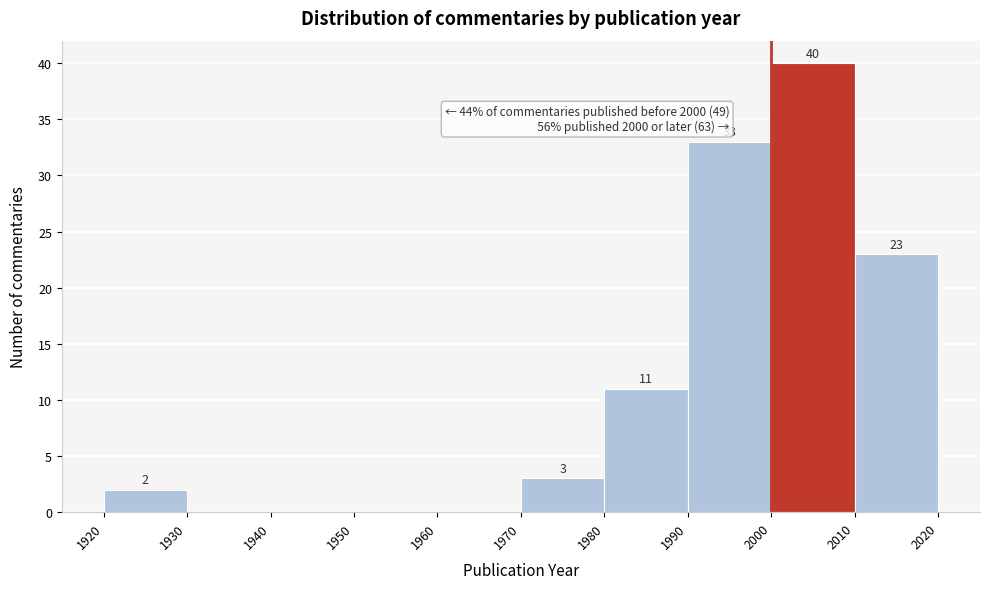

Which range on the x-axis has the tallest bar?

2000 to 2010